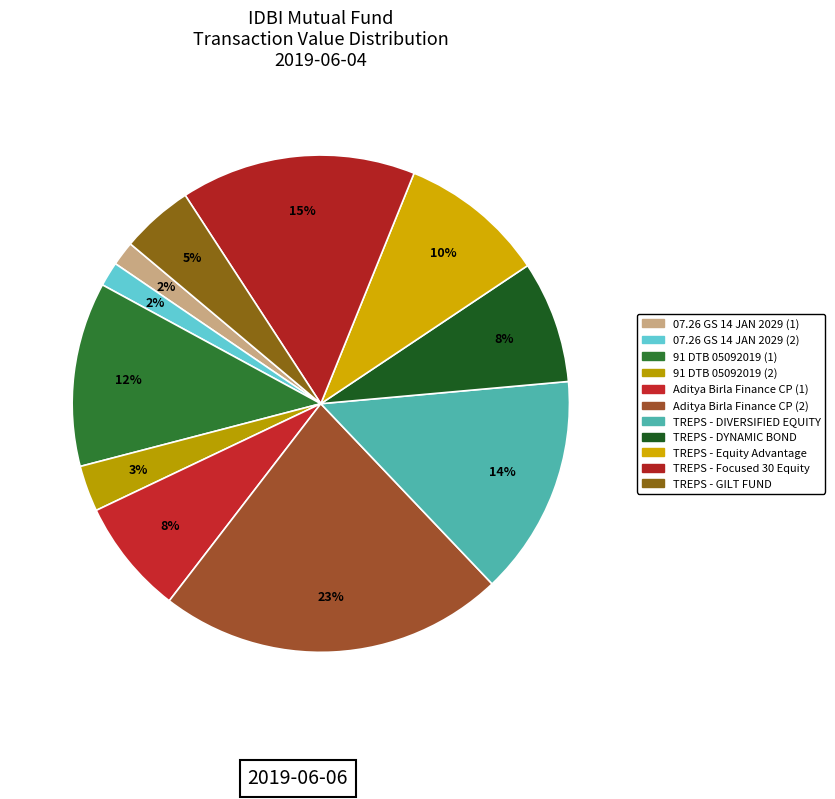

To the nearest percent, what is the difference between the largest and smallest slice percentages?

21%